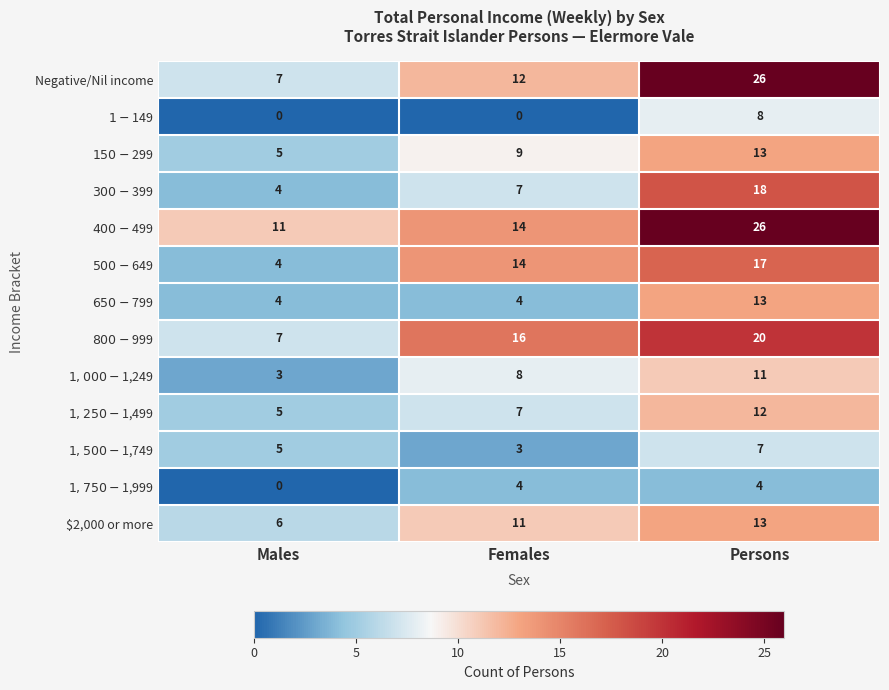

At which category is the sum across all series the highest?

Persons